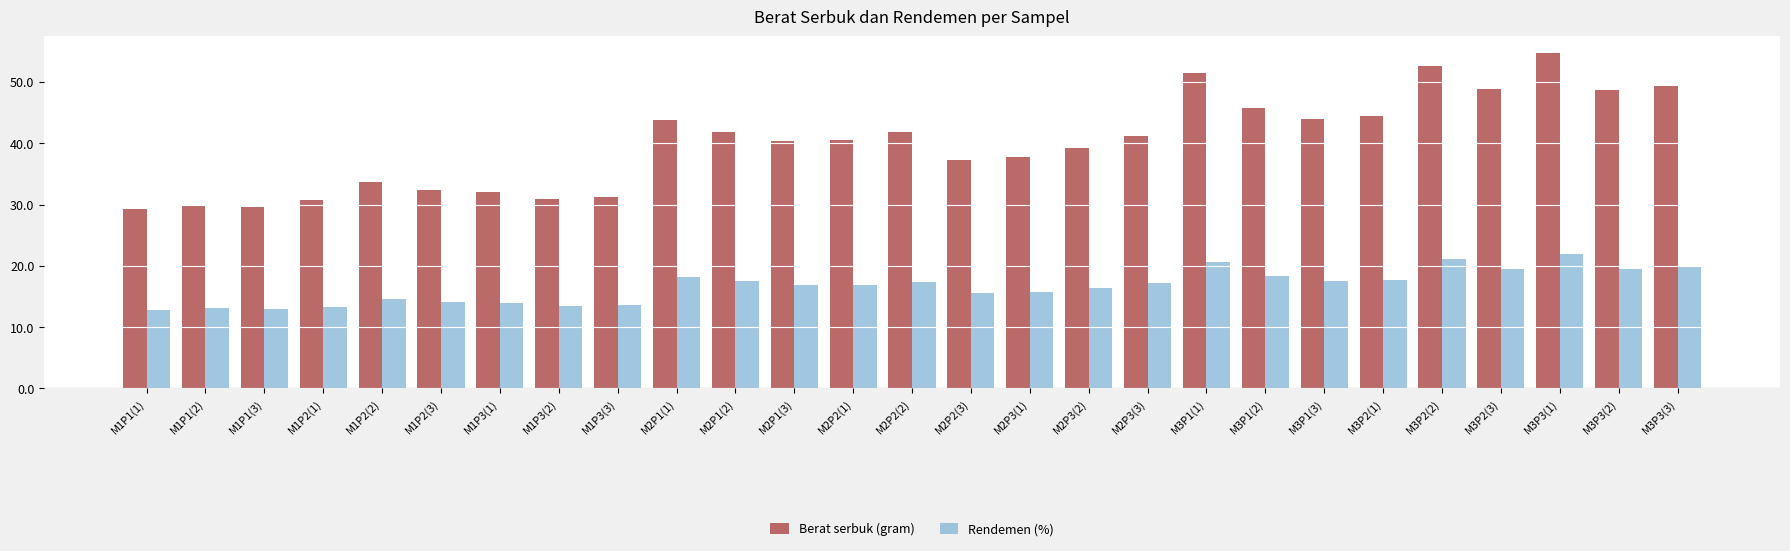

How many values in the Rendemen (%) series exceed 16?

16